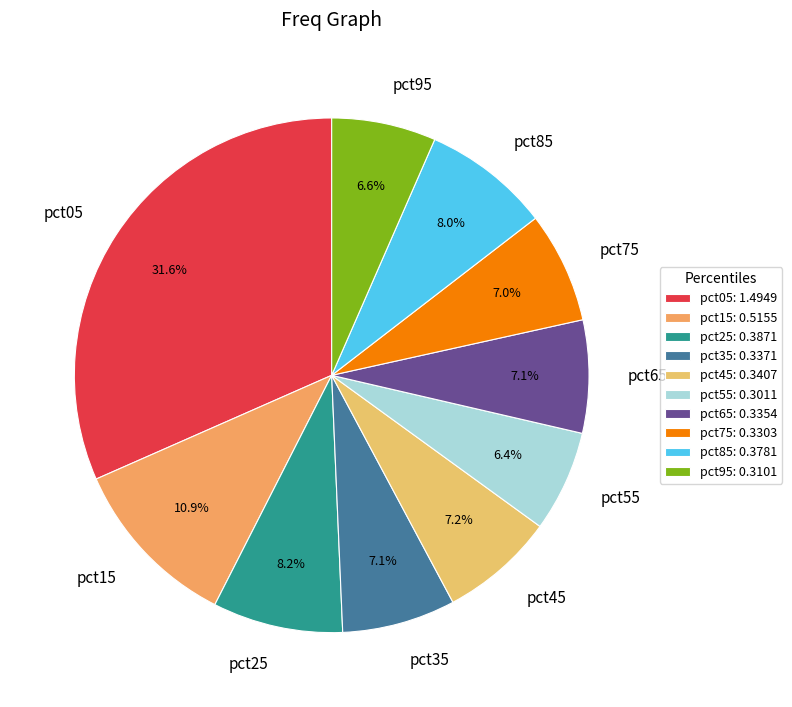

What portion of the pie excludes pct75?

93.0%